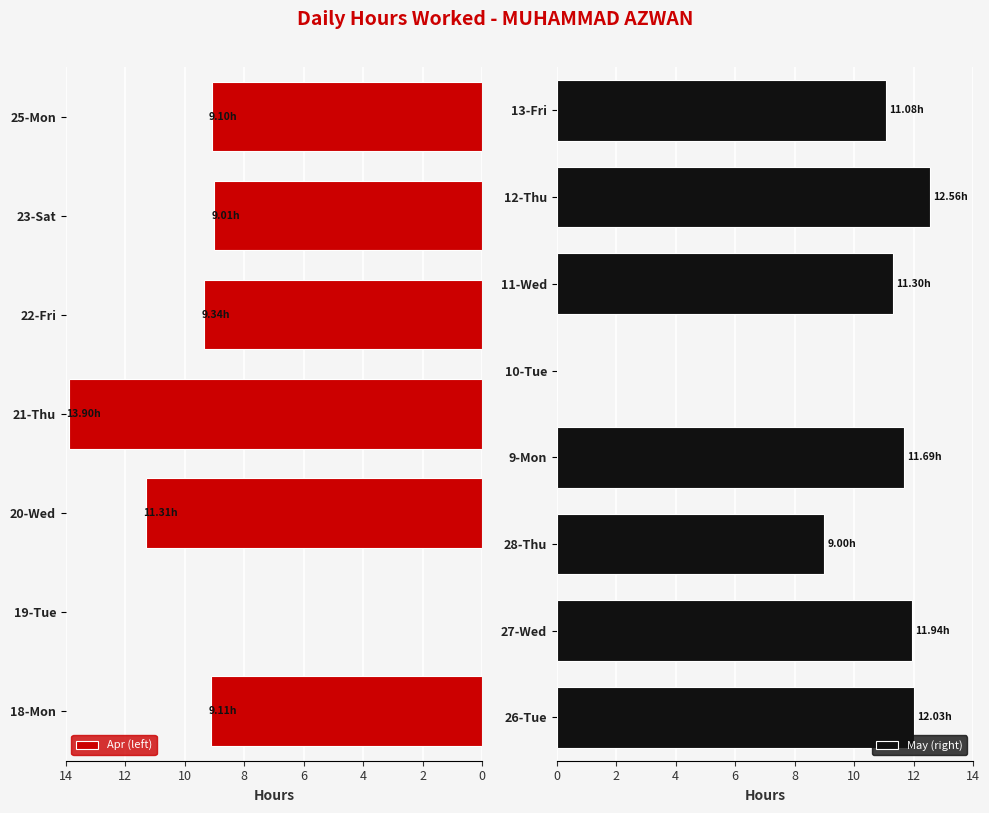

What is the difference between the maximum and minimum values?

13.9